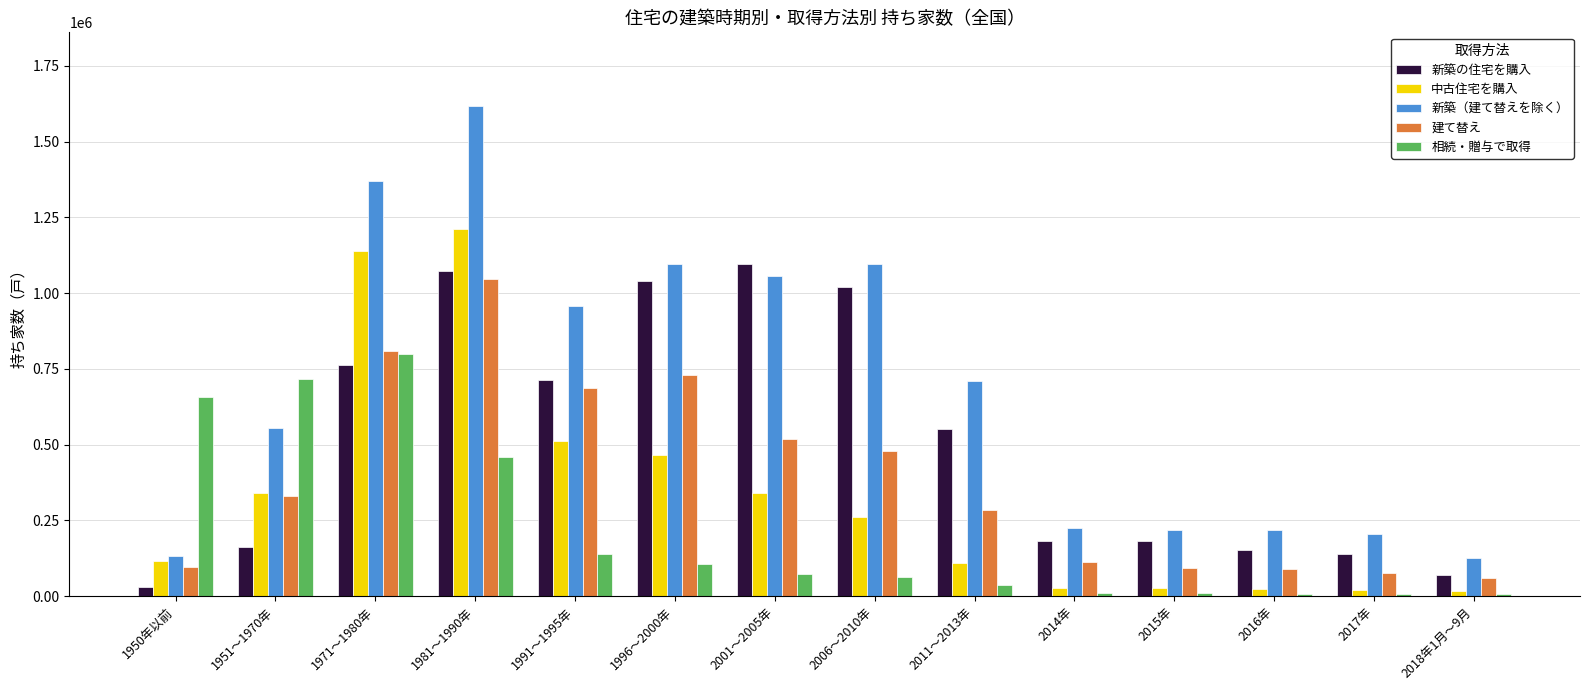

The 新築（建て替えを除く） series shows 327781 at 2015年. True or false?

False